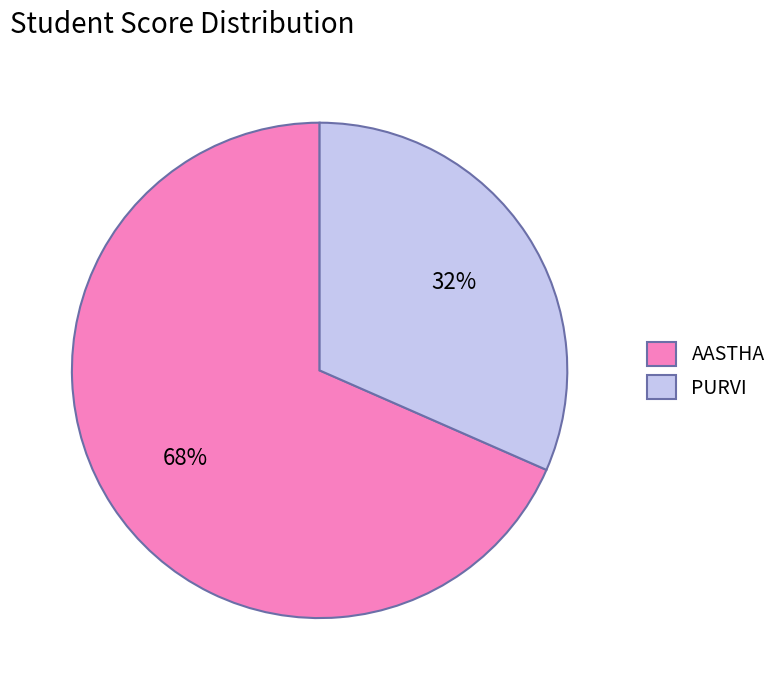

To the nearest percent, what is the average slice percentage?

50%